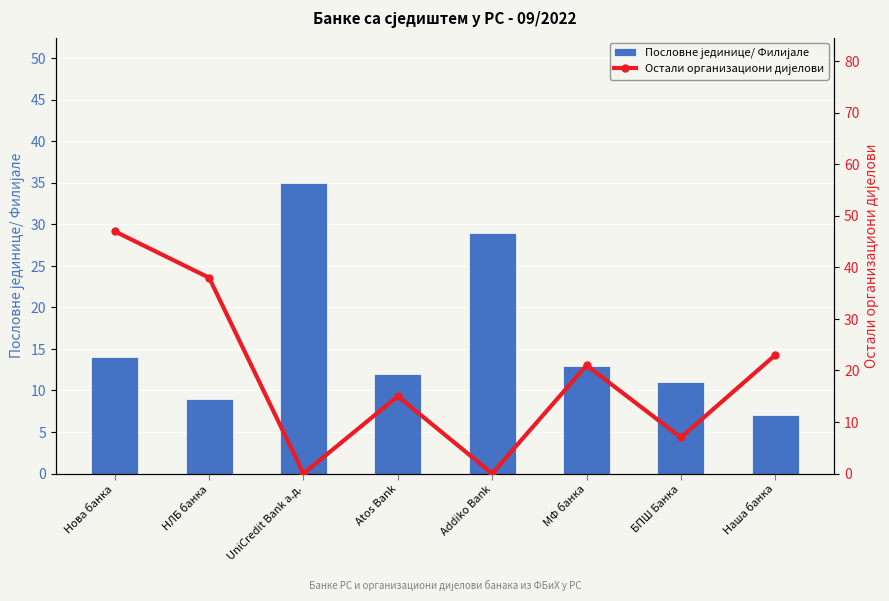

Reading left to right, list all the values displayed in this chart.

Пословне јединице/ Филијале: 14	9	35	12	29	13	11	7
Остали организациони дијелови: 47	38	0	15	0	21	7	23